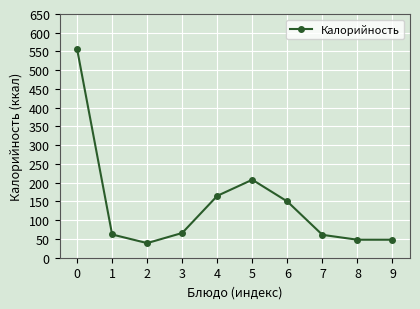

Is this an area chart (filled region under the line)?

No